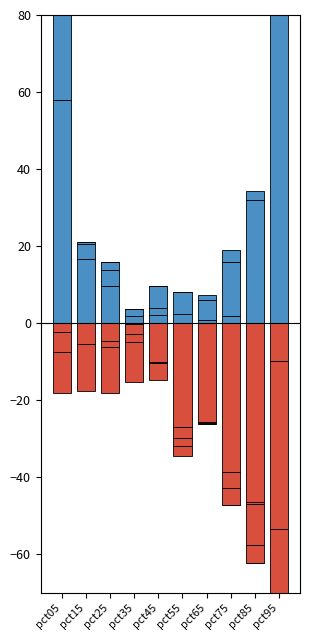

Which label corresponds to the largest value in the chart?

pct95